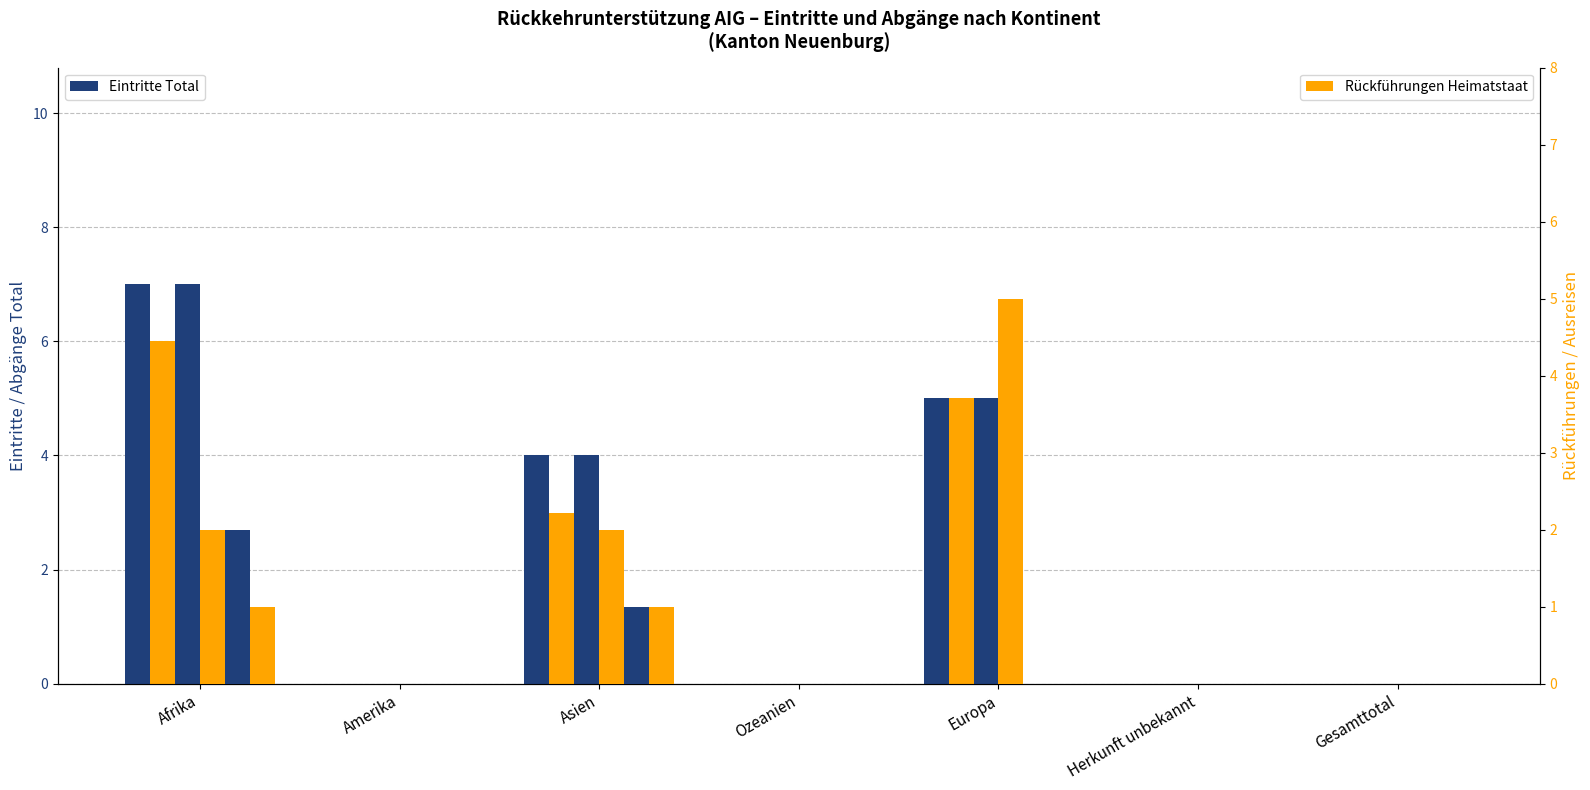

What is the sum of the Rückführungen Drittstaat values at Asien and Amerika?

1